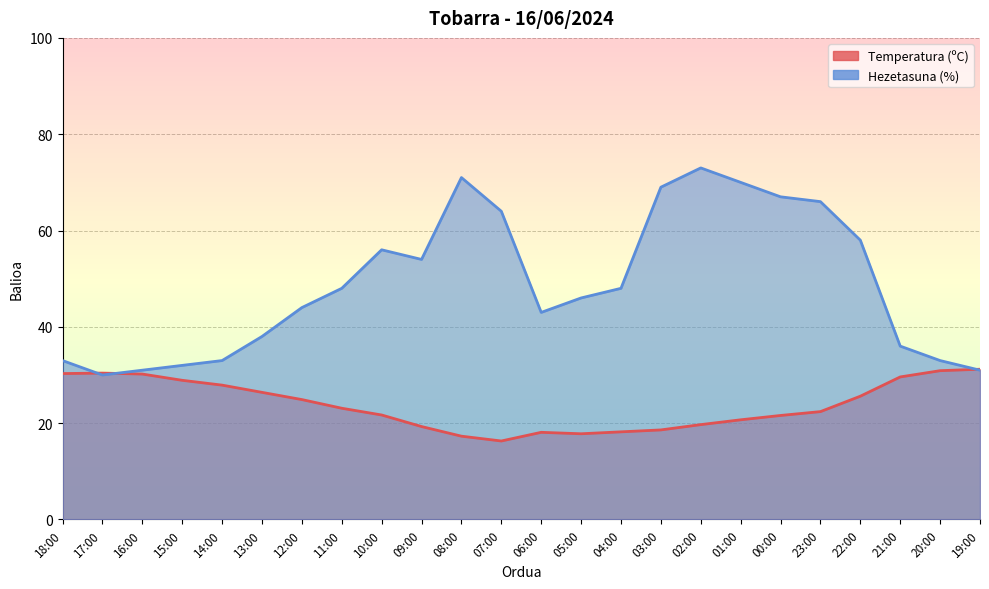

What is the minimum value shown in the chart?

16.3